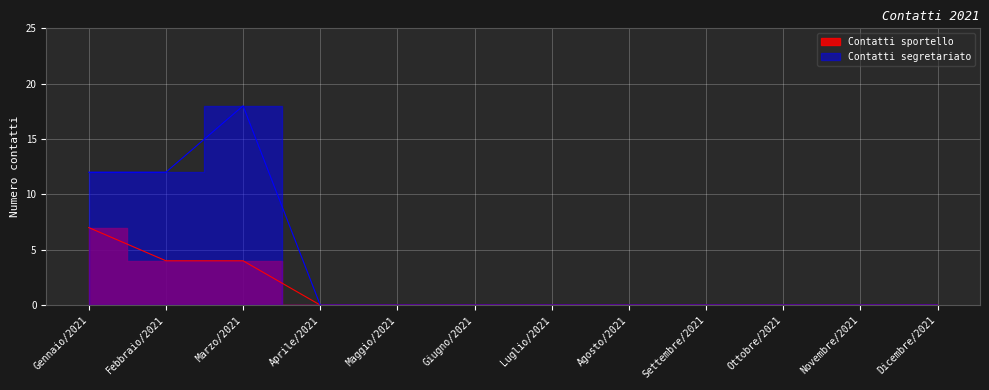

What position from the left is Agosto/2021?

8